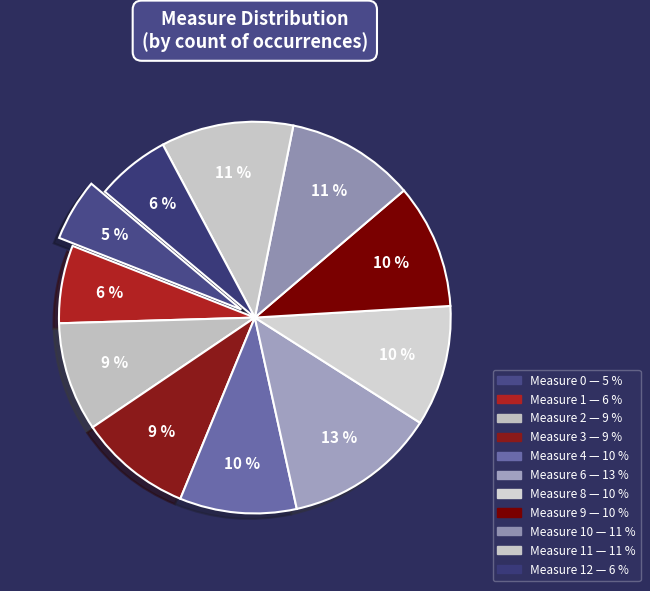

Which category has the biggest portion of the pie?

6